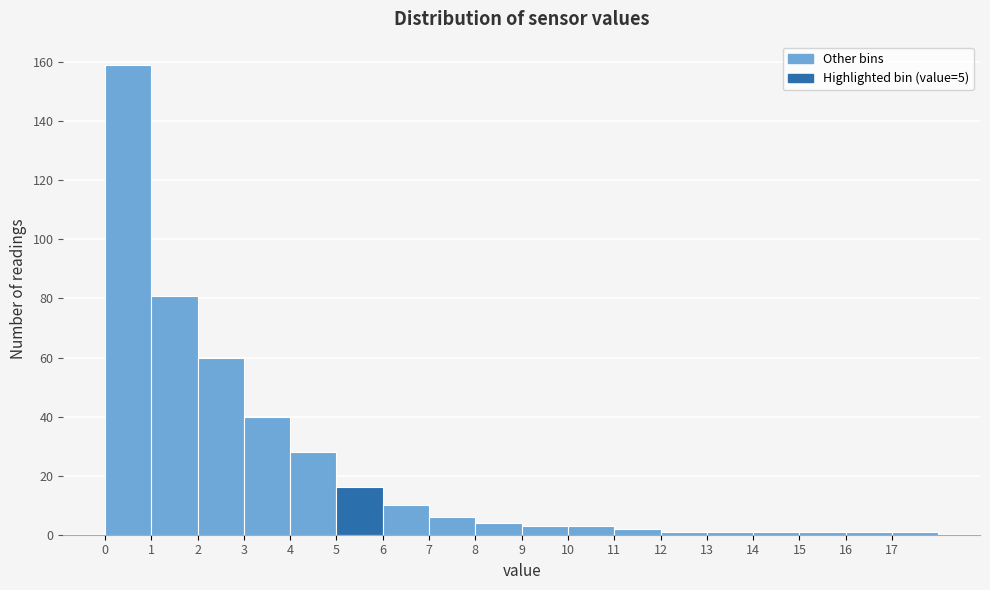

Reading left to right, transcribe this chart: for each bar, give the range it covers on the x-axis and its height. The values are not printed on the chart, so give them approximately, as read against the axis.

0 to 1: 160
1 to 2: 82
2 to 3: 60
3 to 4: 40
4 to 5: 28
5 to 6: 16
6 to 7: 10
7 to 8: 6
8 to 9: 4
9 to 10: 4
10 to 11: 4
11 to 12: 2
12 to 13: under 2
13 to 14: under 2
14 to 15: under 2
15 to 16: under 2
16 to 17: under 2
17 to 18: under 2